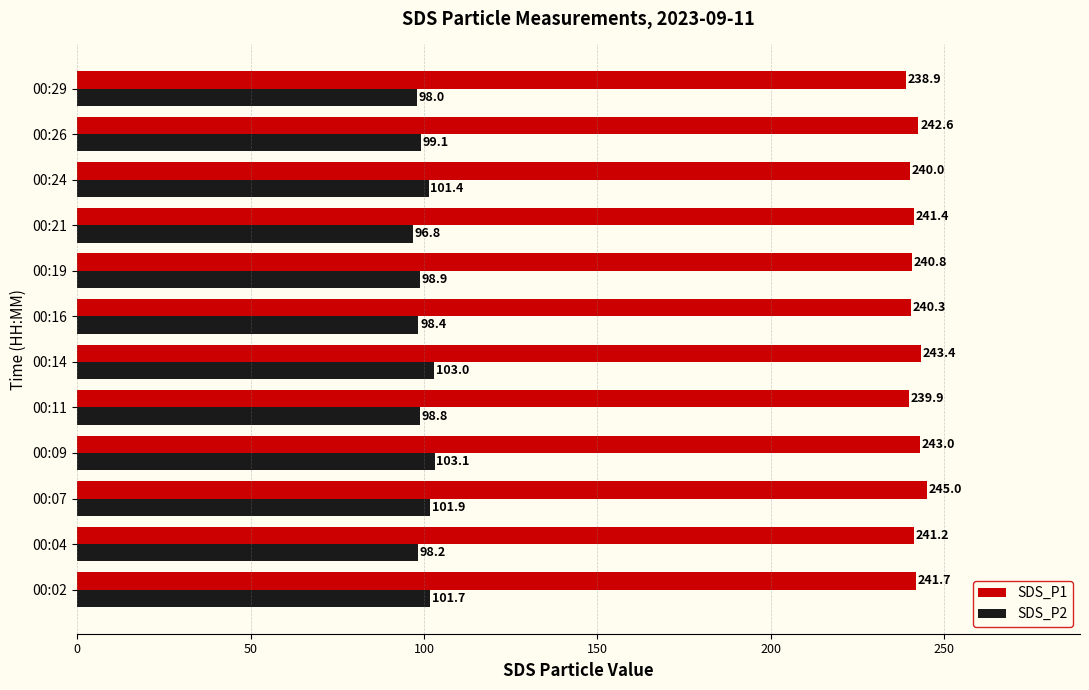

Which series changed the most between 00:07 and 00:21?

SDS_P2